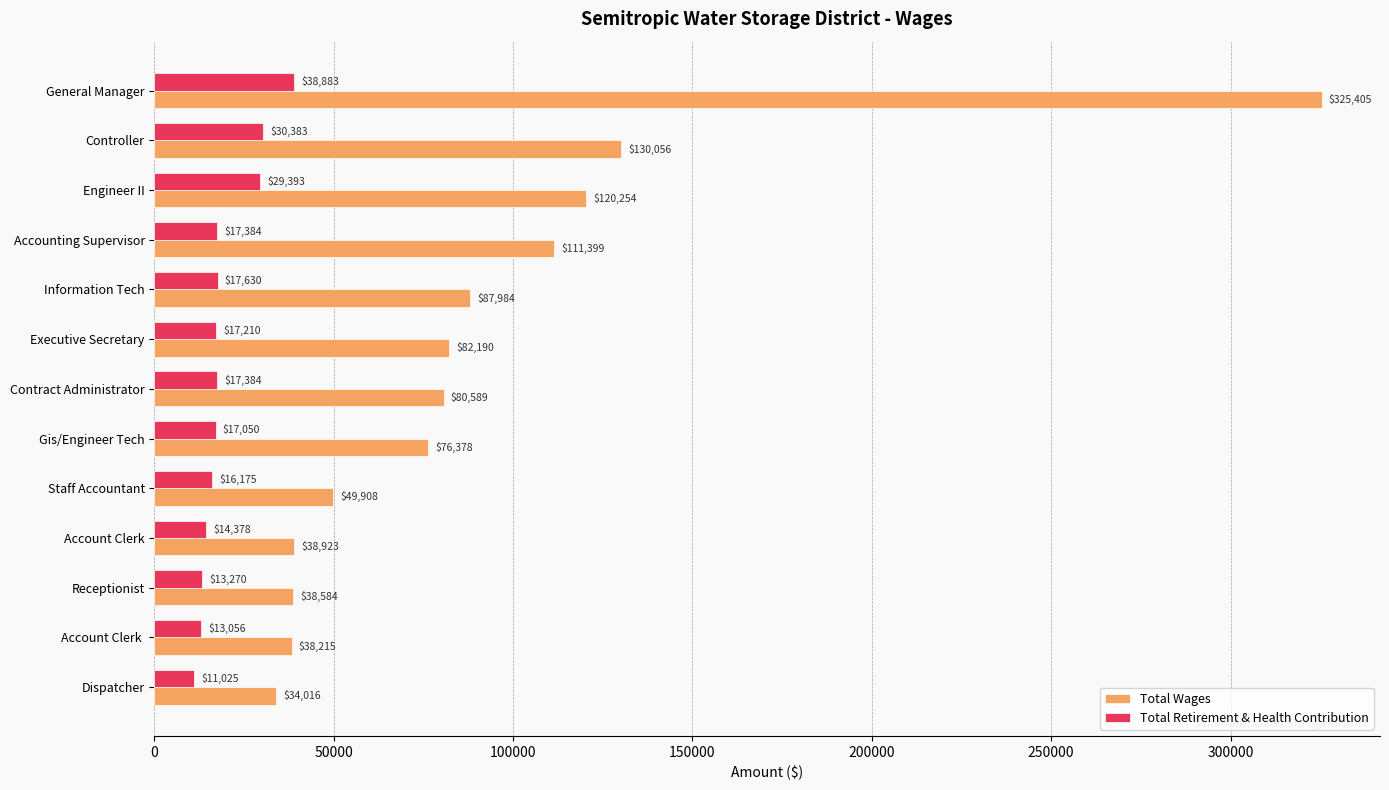

How many distinct data groups are displayed?

2